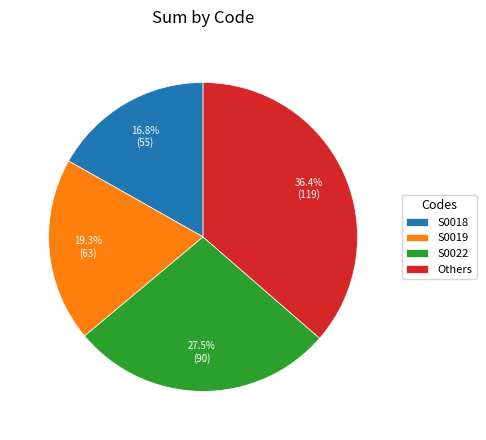

How much of the chart is everything except S0022?

72.5%